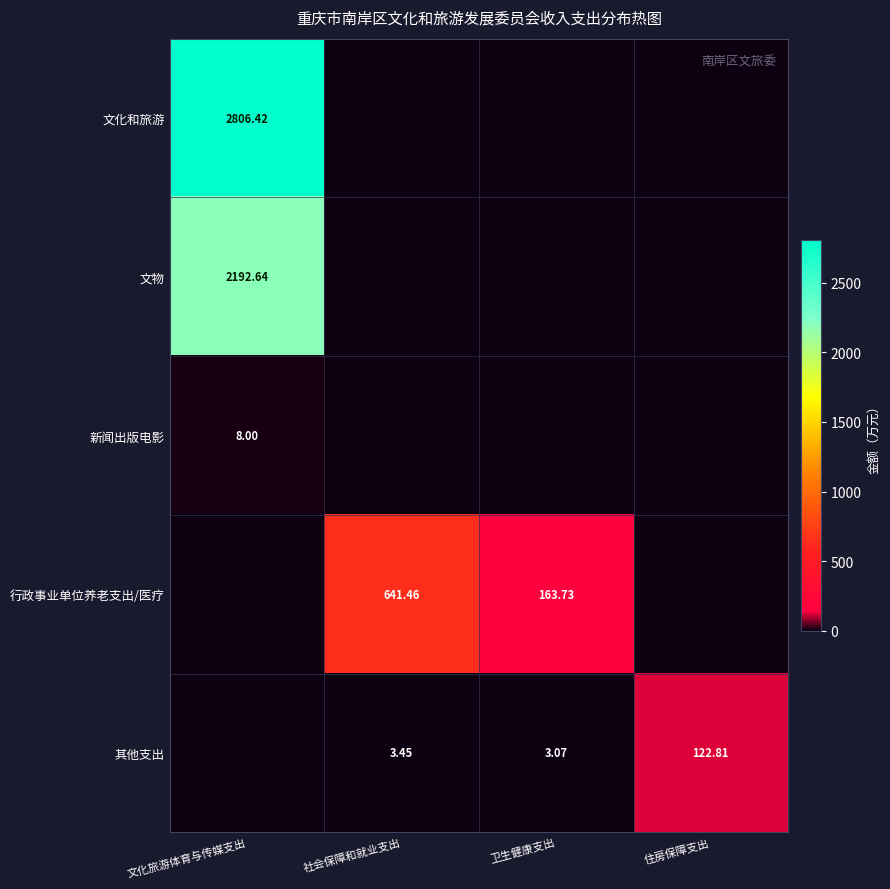

Is it true that 新闻出版电影 equals -4.9 at 住房保障支出?

False